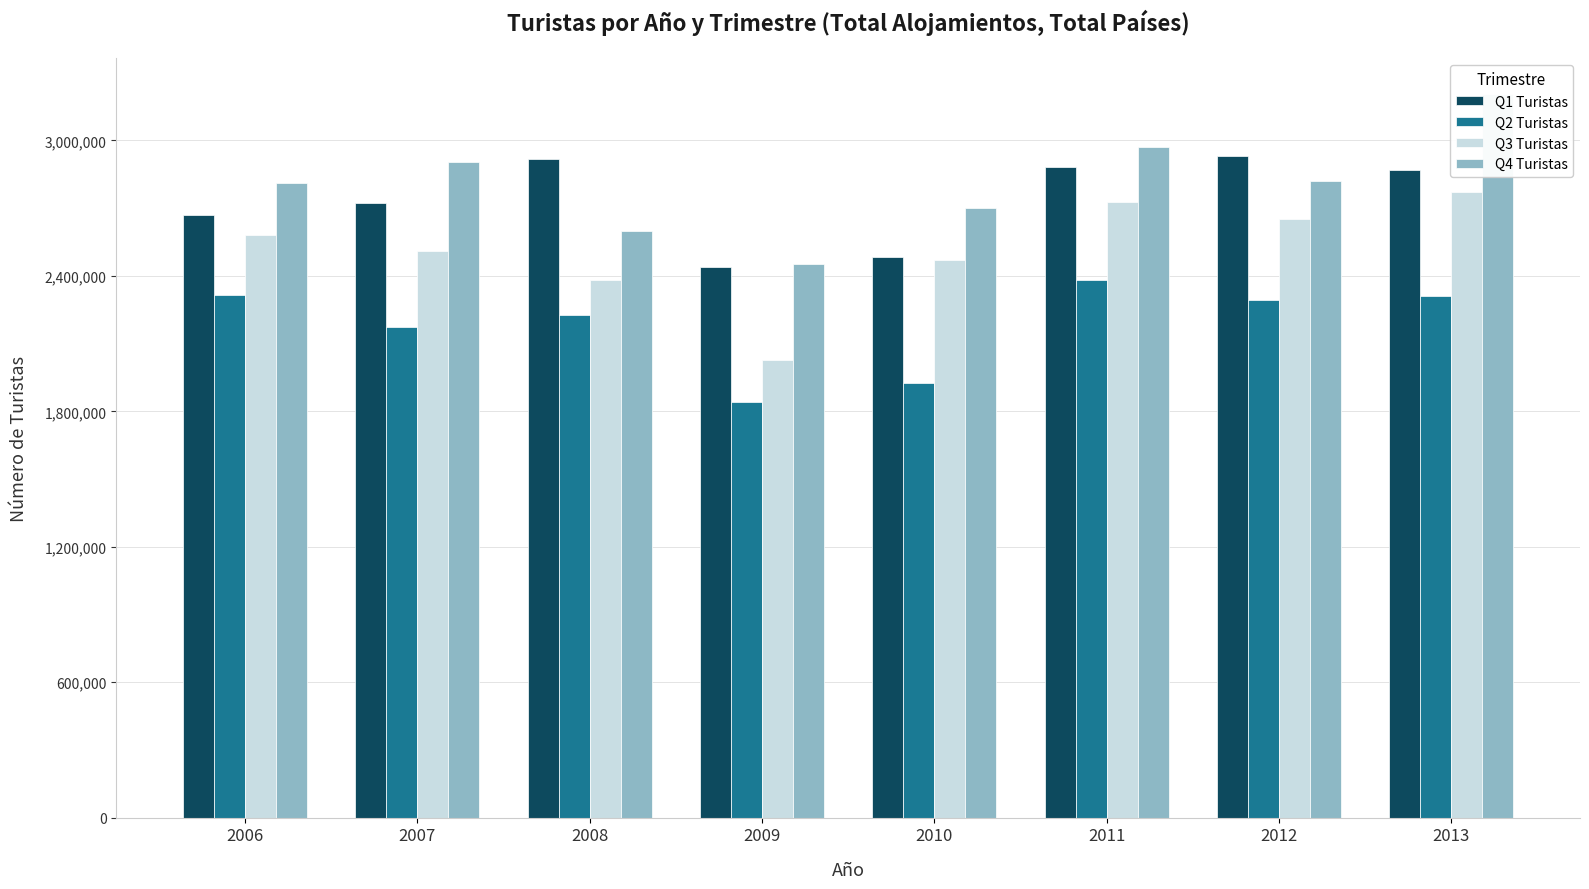

List the series in order of their peak value, highest first.

Q4 Turistas, Q1 Turistas, Q3 Turistas, Q2 Turistas